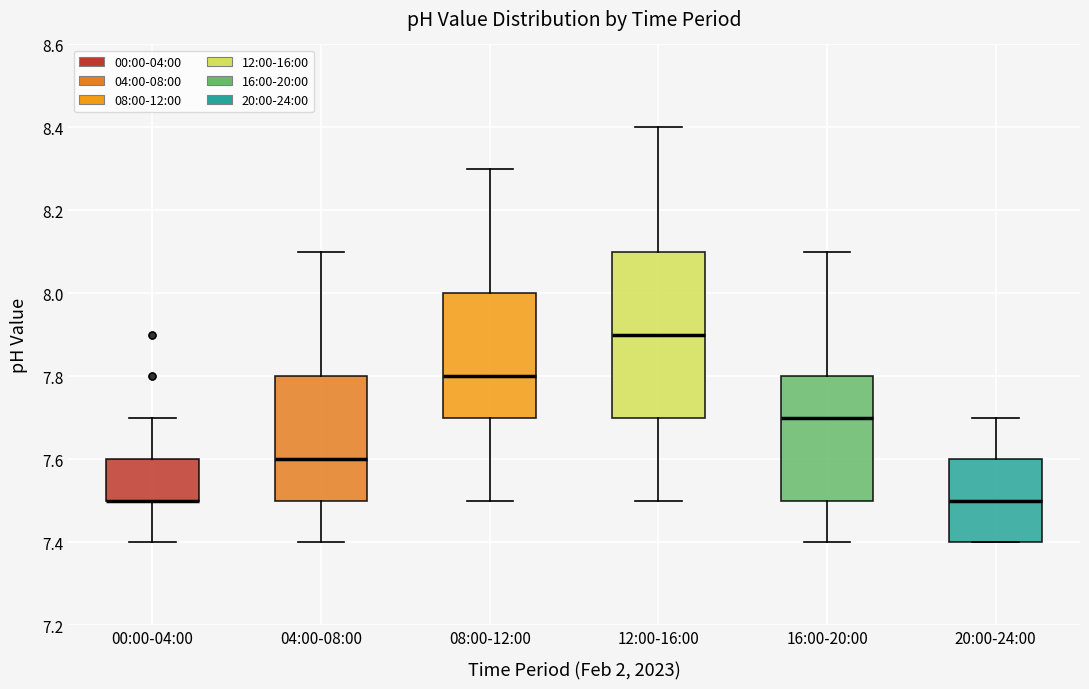

Where does the upper whisker of the box for 20:00-24:00 end on the y-axis? The values are not printed on the chart, so give them approximately, as read against the axis.

7.7